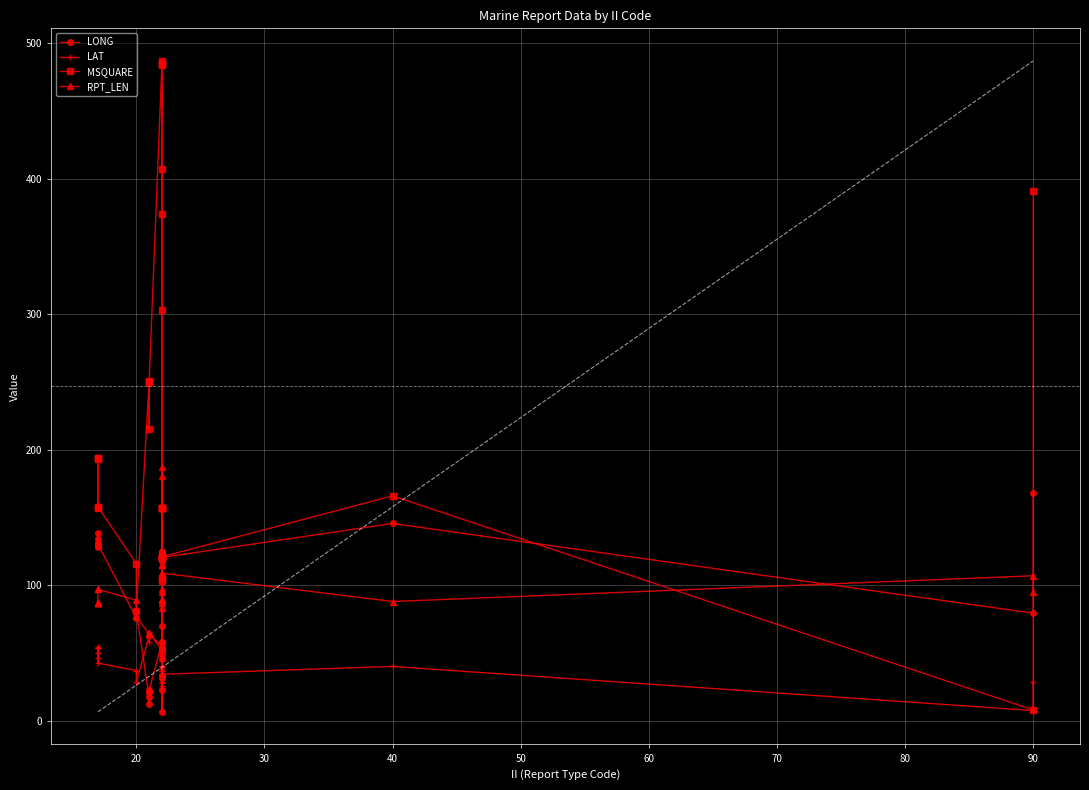

List the series in order of their peak value, lowest first.

LAT, LONG, RPT_LEN, MSQUARE